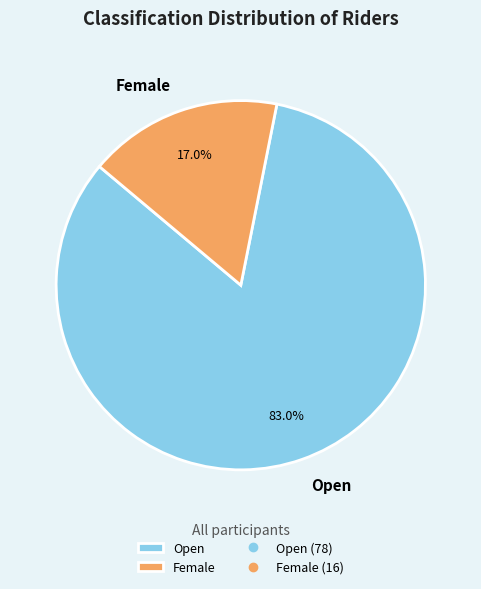

Which category accounts for the majority?

Open